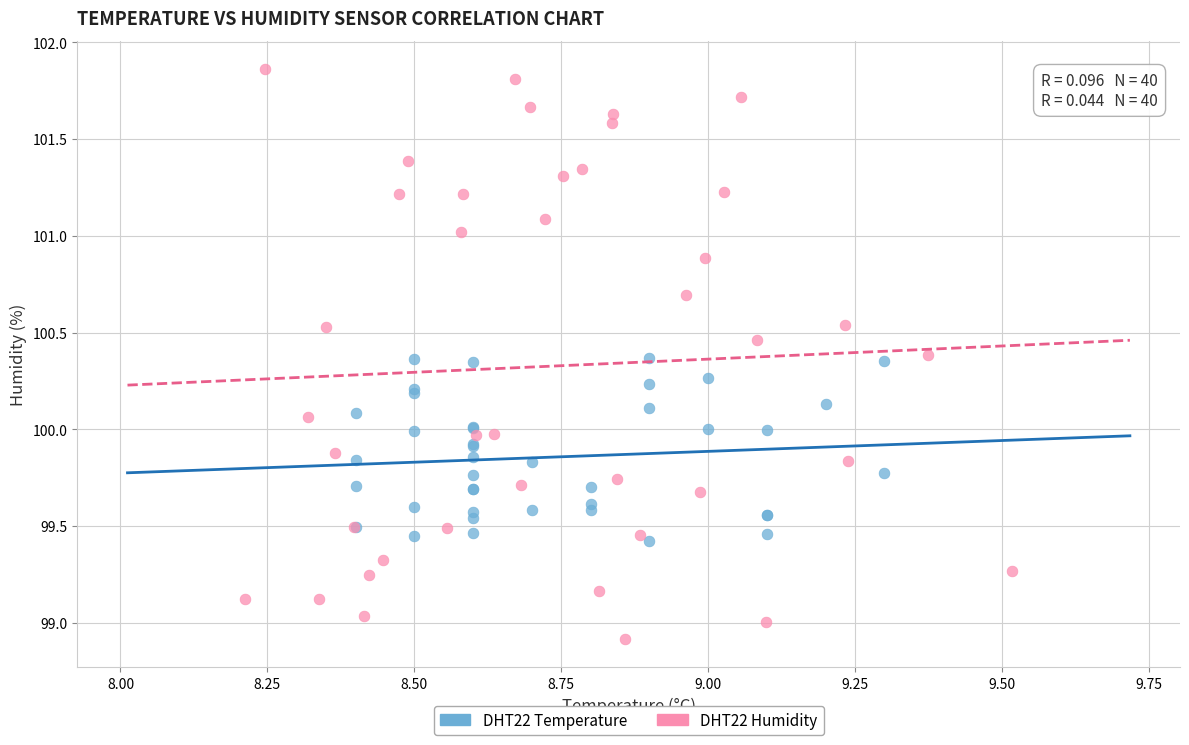

Which series has the widest spread of Y values?

DHT22 Humidity